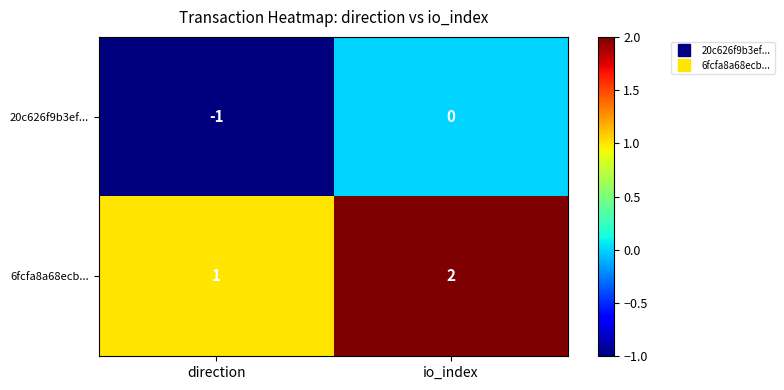

Is it true that 6fcfa8a68ecb... equals 1 at direction?

True